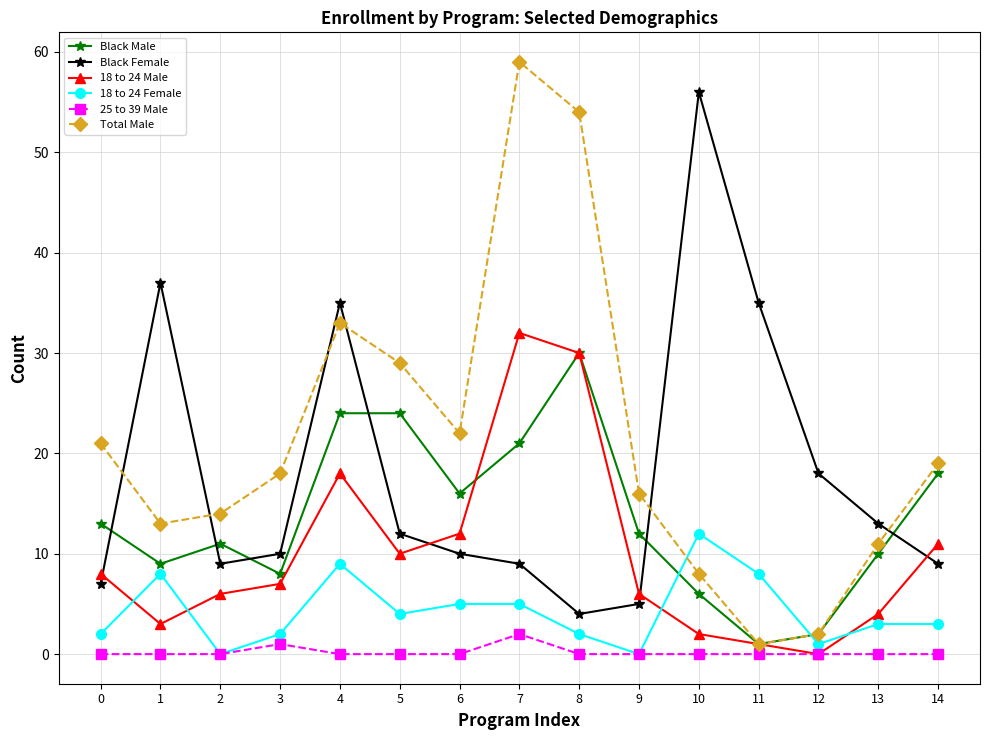

Between which two adjacent categories do Total Male and 18 to 24 Female first intersect?

9 and 10